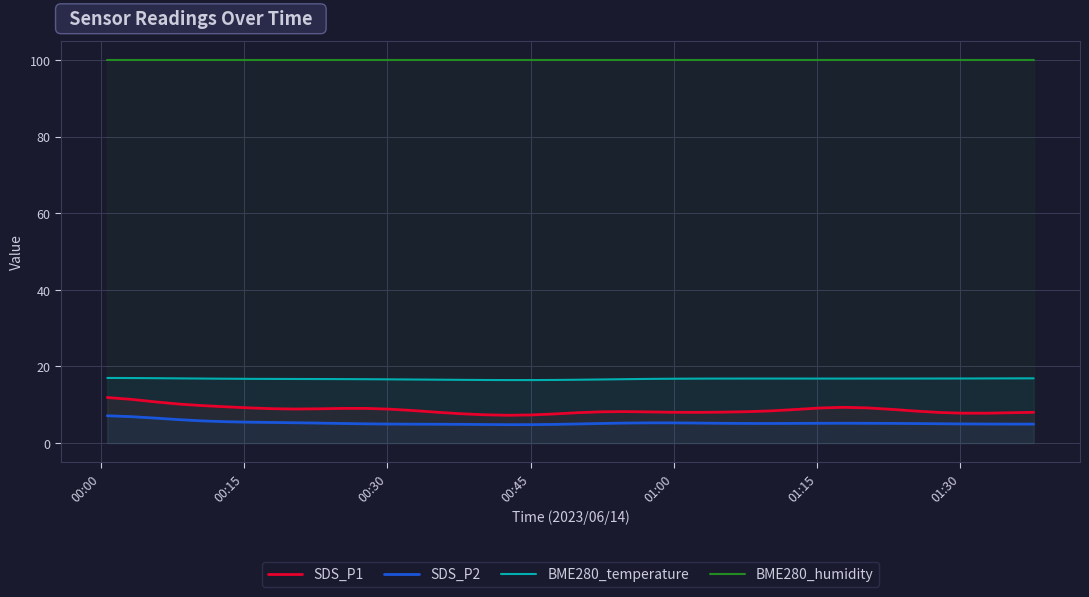

How many data points does each series have?

40